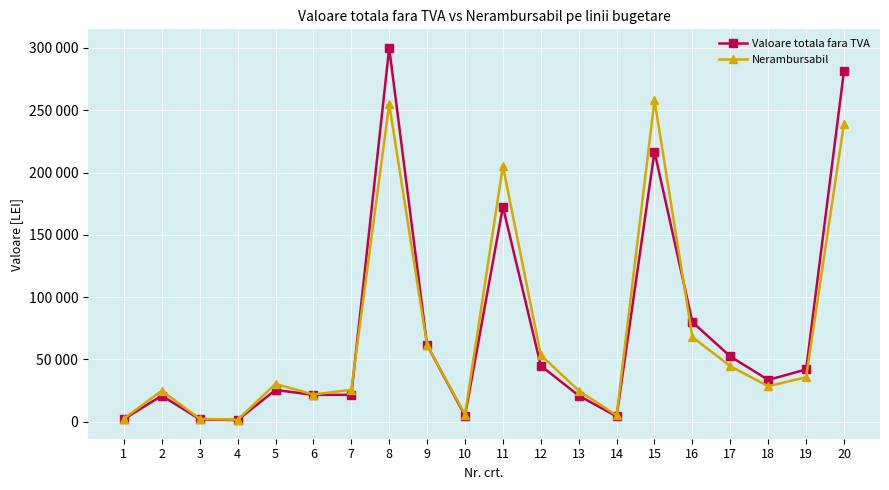

List the series in order of their peak value, highest first.

Valoare totala fara TVA, Nerambursabil